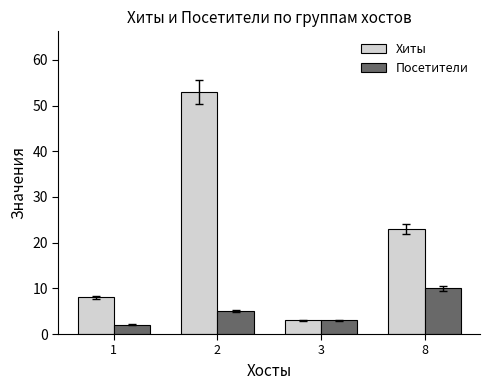

What is the maximum value for Хиты?

53